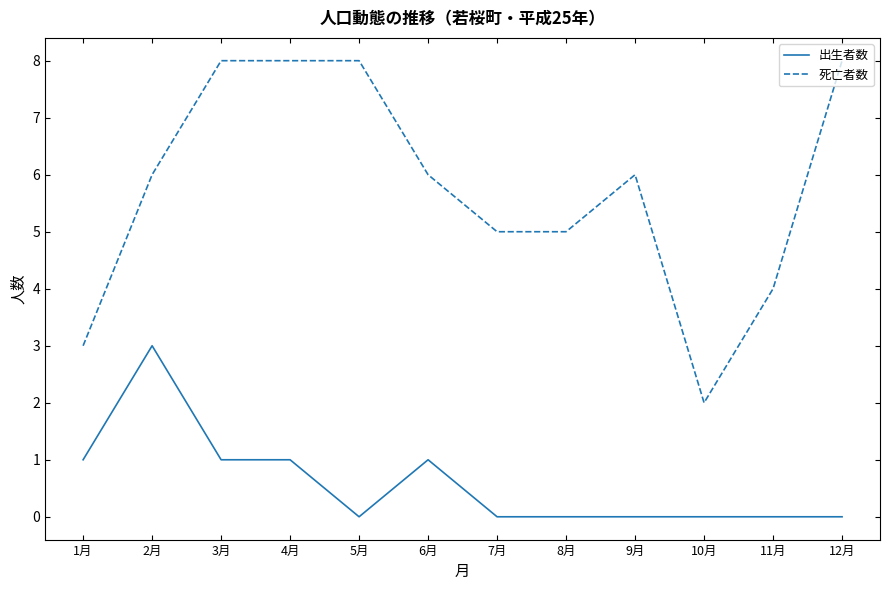

The 死亡者数 series shows 6 at 6月. True or false?

True